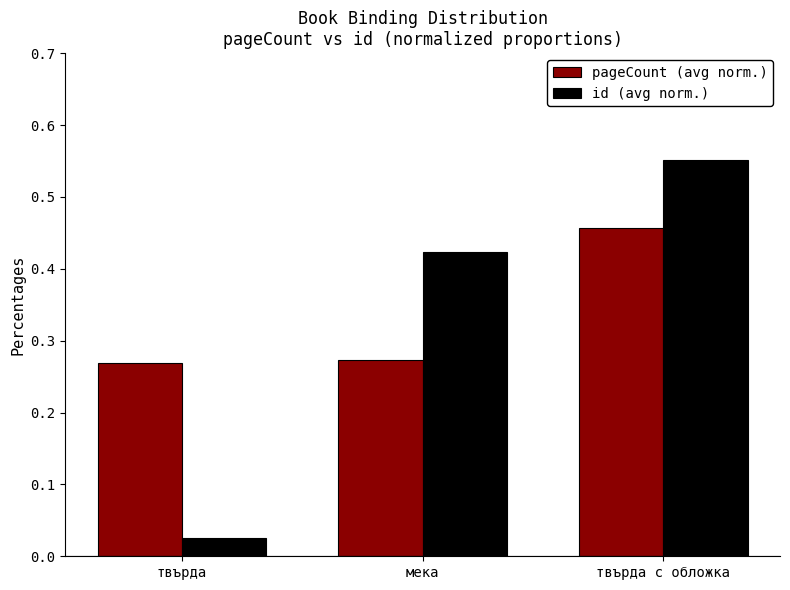

Which series has the largest range (max minus min)?

id (avg norm.)